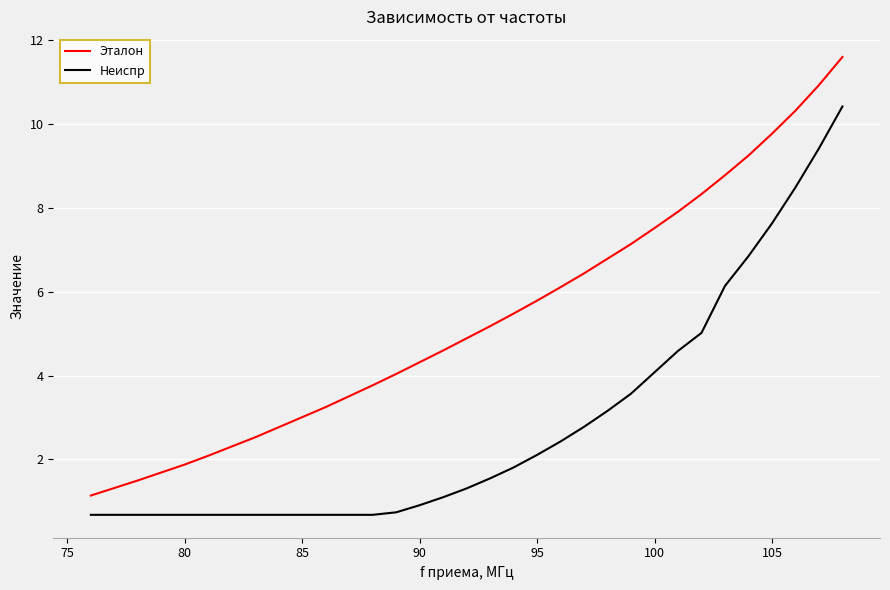

What is the minimum value for Неиспр?

0.7